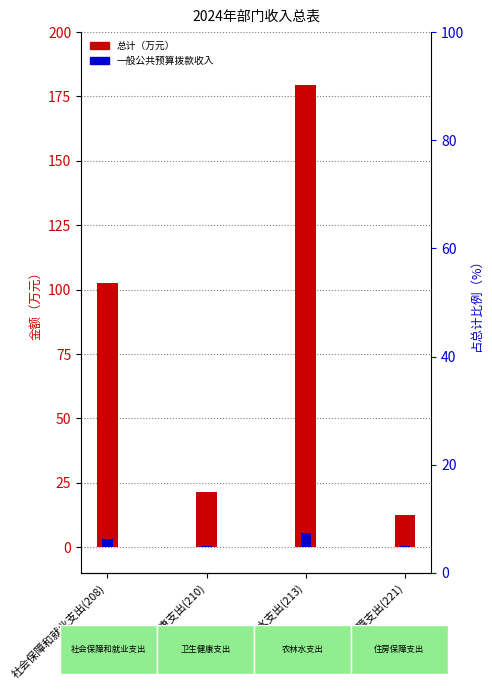

What is the total value across all series at 住房保障支出(221)?

12.7